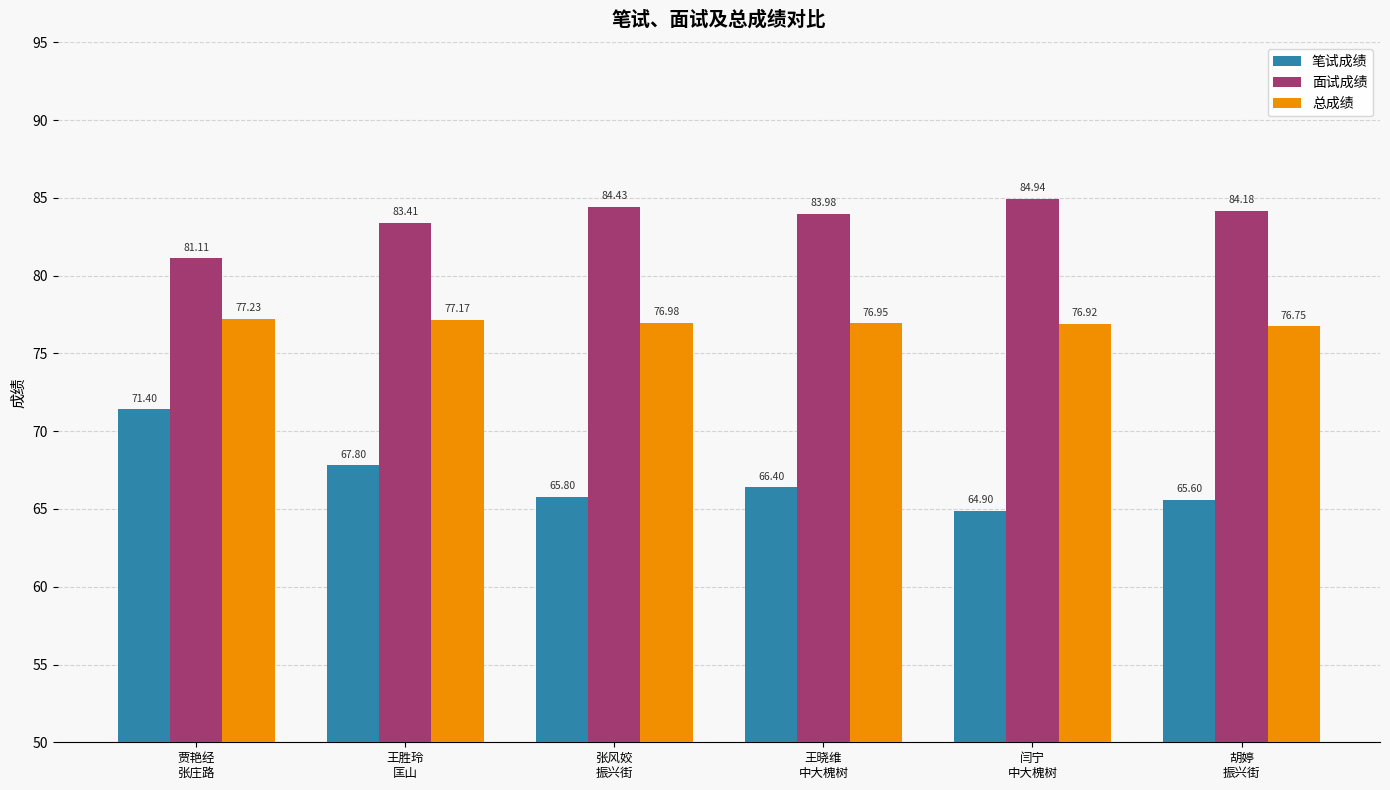

What is the difference between the maximum and second lowest values in the 总成绩 series?

0.3